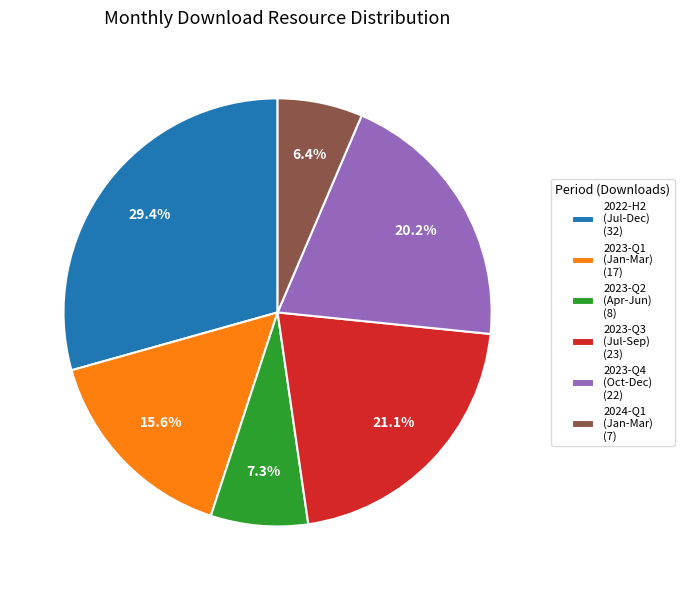

Between 2023-Q1 (Jan-Mar) (17) and 2022-H2 (Jul-Dec) (32), which is larger?

2022-H2 (Jul-Dec) (32)